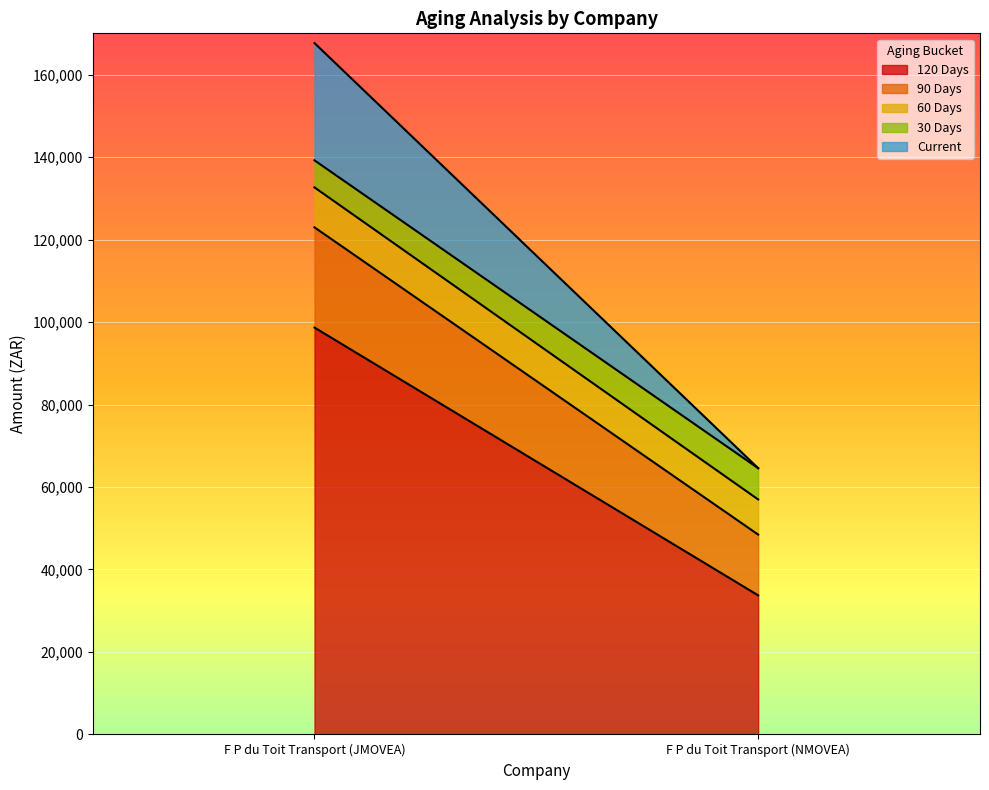

What is the value of the 30 Days point at the 1st from the left?

6559.2